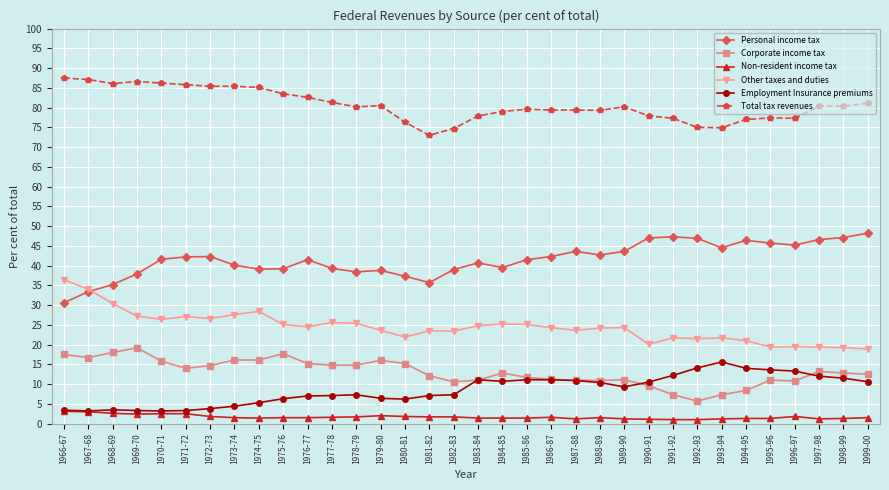

What is the sum of all Non-resident income tax values?

56.7